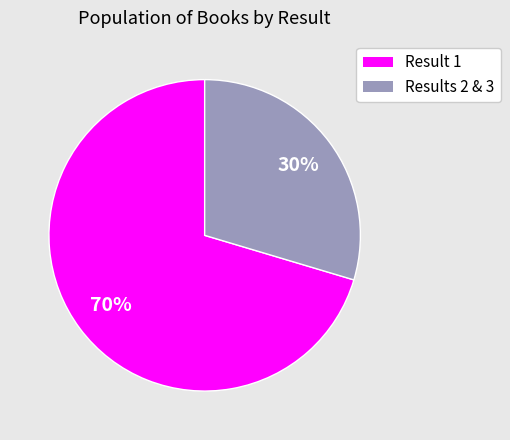

Is there a majority slice in this chart?

Yes